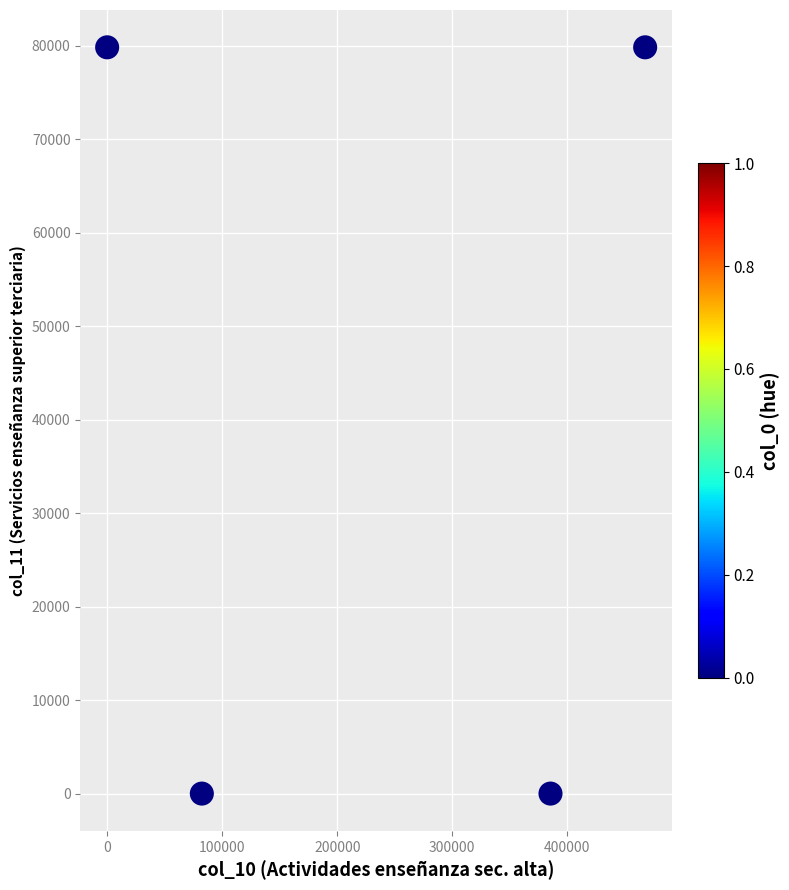

What is the range of Y values (max minus min)?

79807